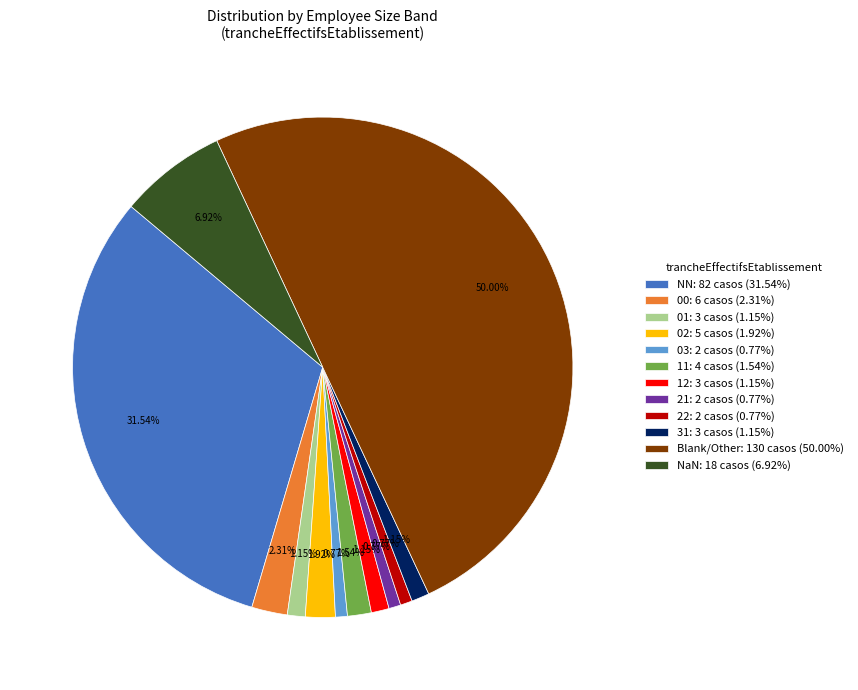

Do NN: 82 casos (31.54%) and 02: 5 casos (1.92%) together represent more than half of the pie?

No